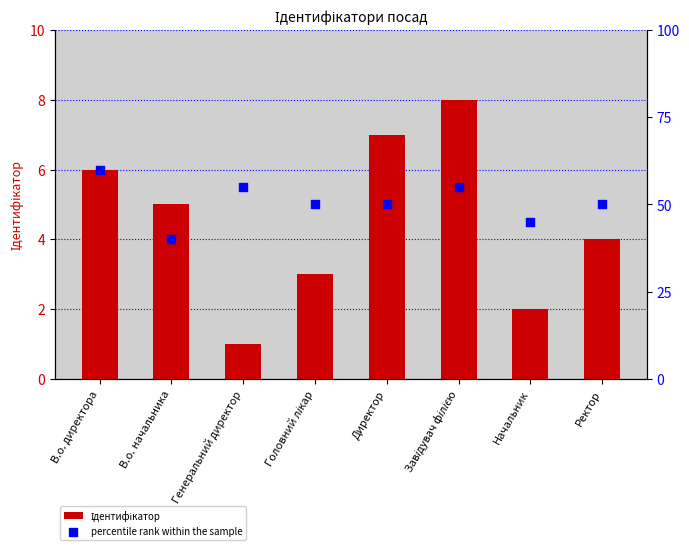

At which category is the sum across all series the highest?

В.о. директора